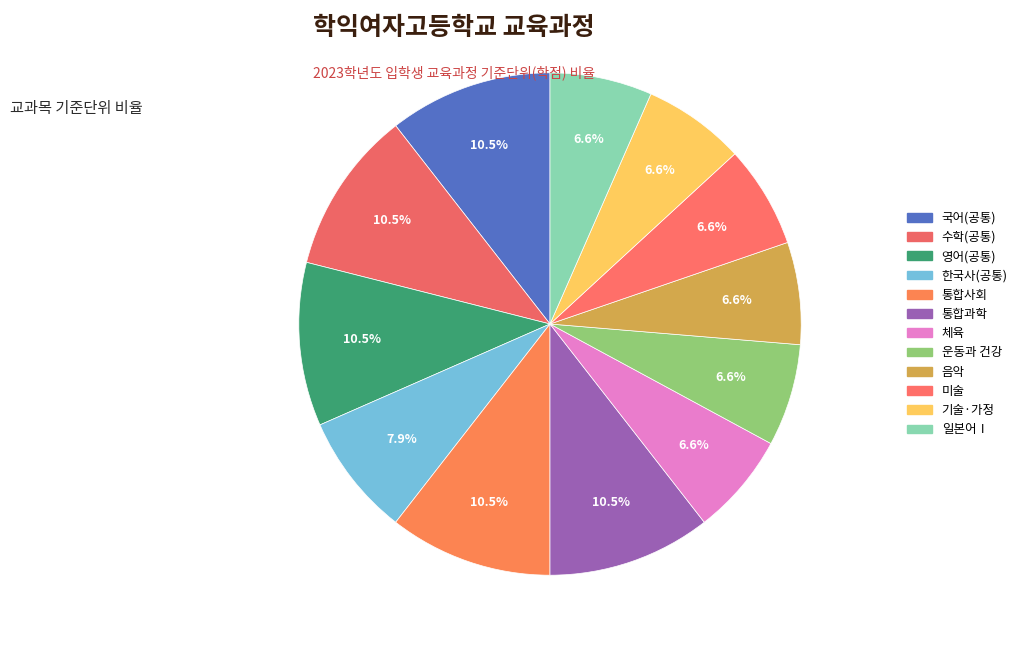

Which category has the smallest portion of the pie?

체육